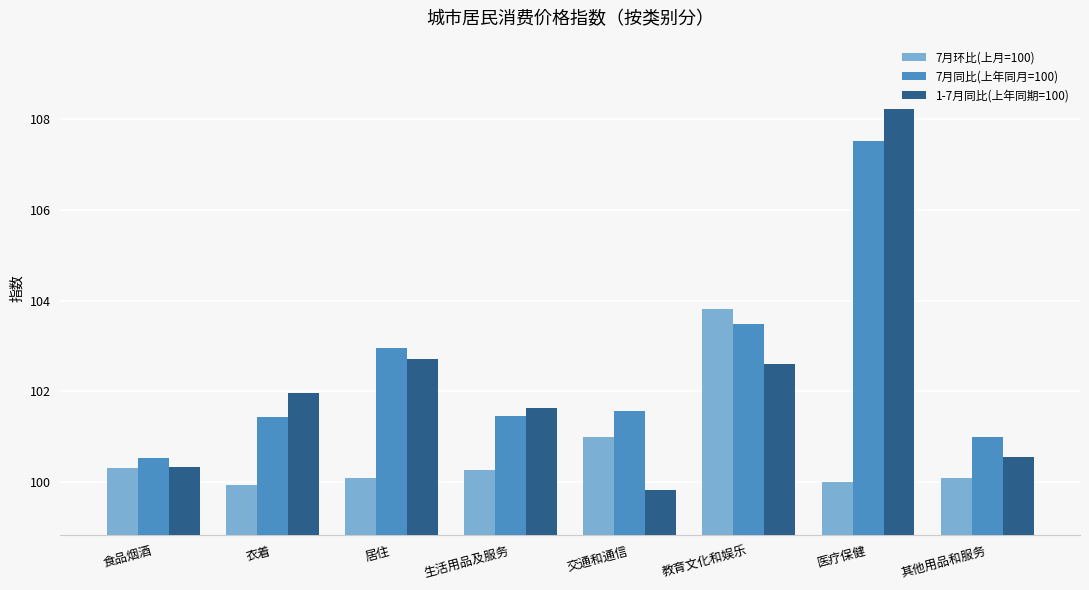

Is the value of 7月环比(上月=100) at 生活用品及服务 greater than the value of 1-7月同比(上年同期=100) at 居住?

No